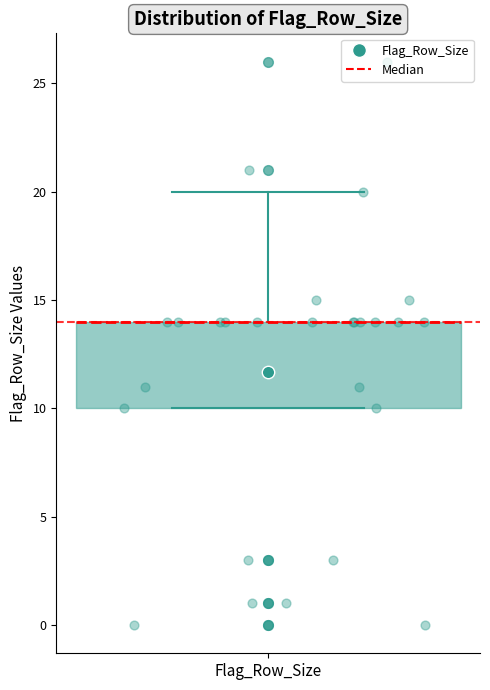

Read this box plot against the y-axis: the position of the median line, the range covered by the box, and the ends of both whiskers. The values are not printed on the chart, so give them approximately, as read against the axis.

median 14 (drawn on the box's upper edge), box 10 to 14, whiskers 10 to 20